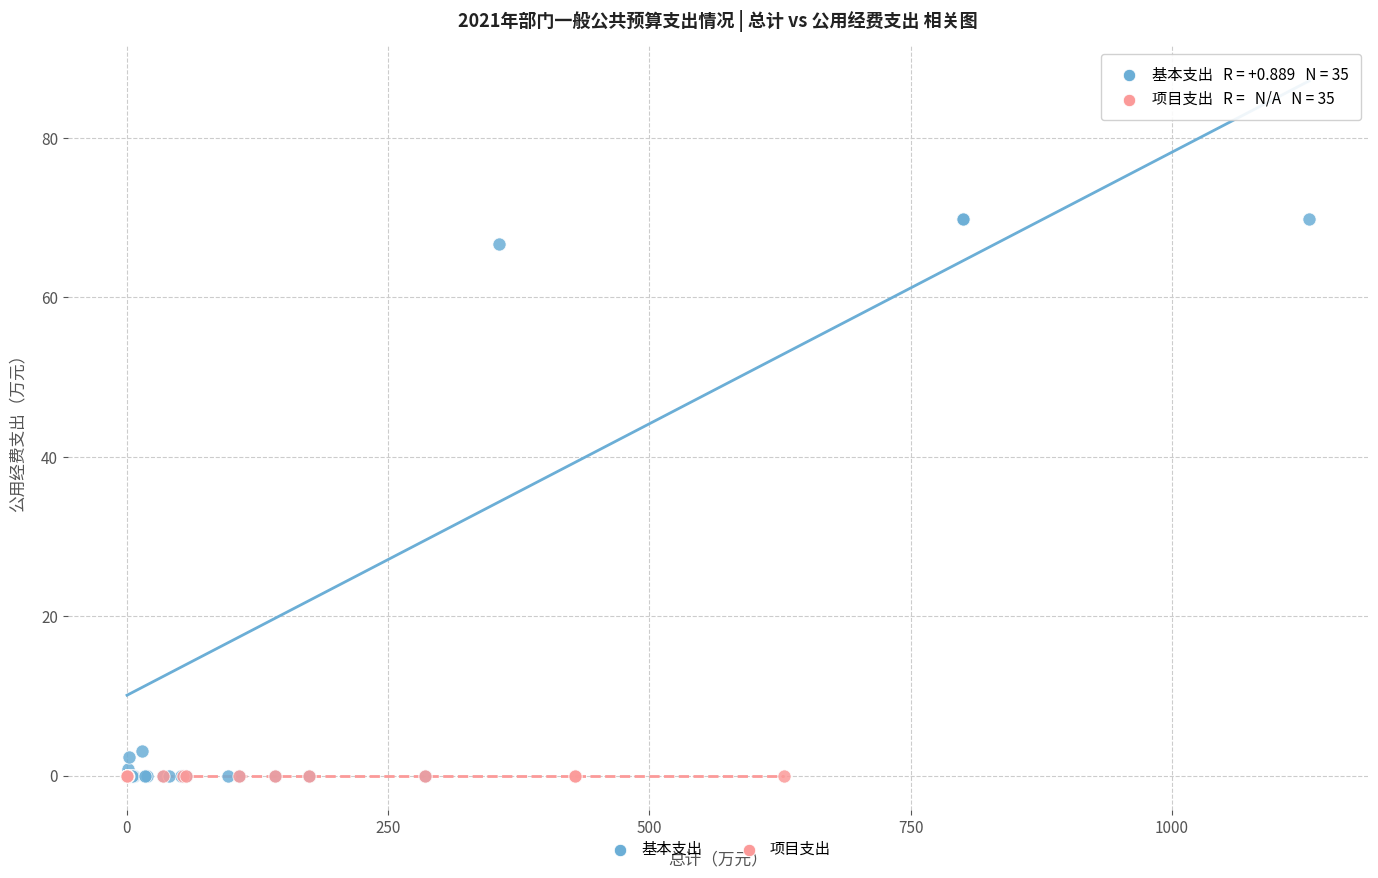

Which series contains the highest Y value?

基本支出